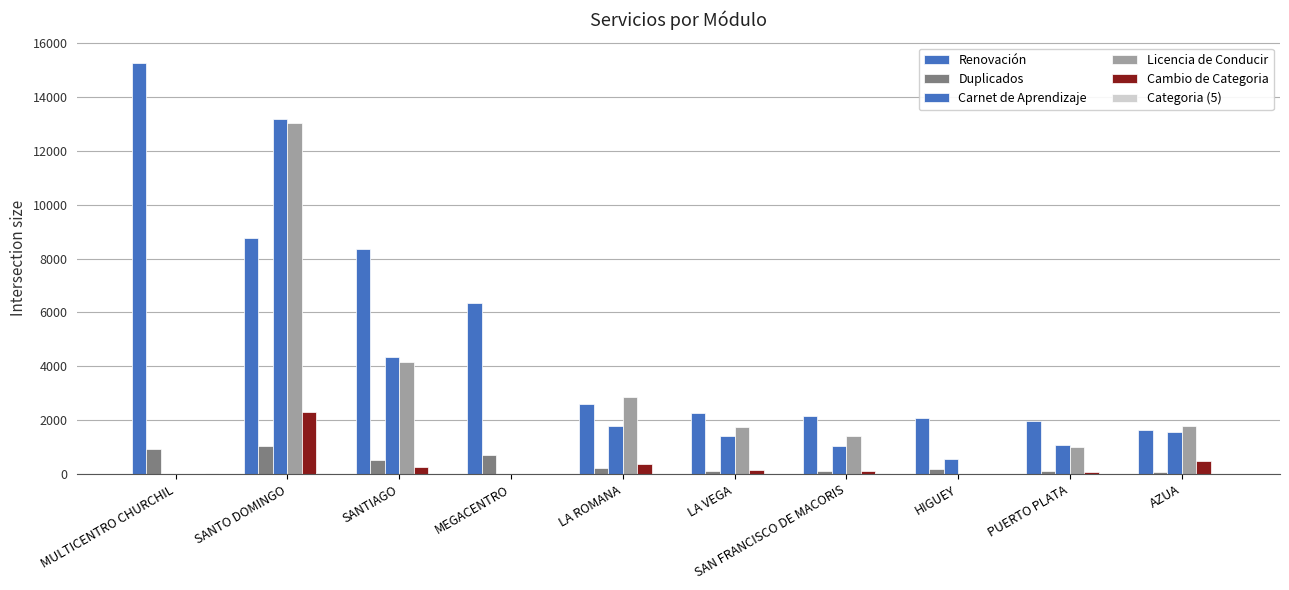

Which series has the widest spread of values?

Renovación